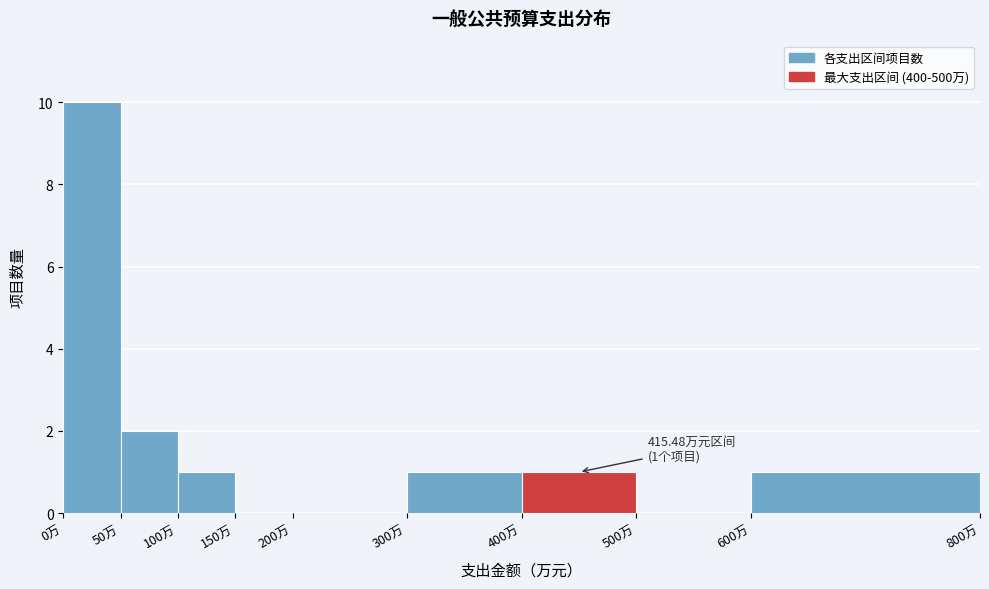

Over which range of the x-axis is the bar tallest?

0 to 50